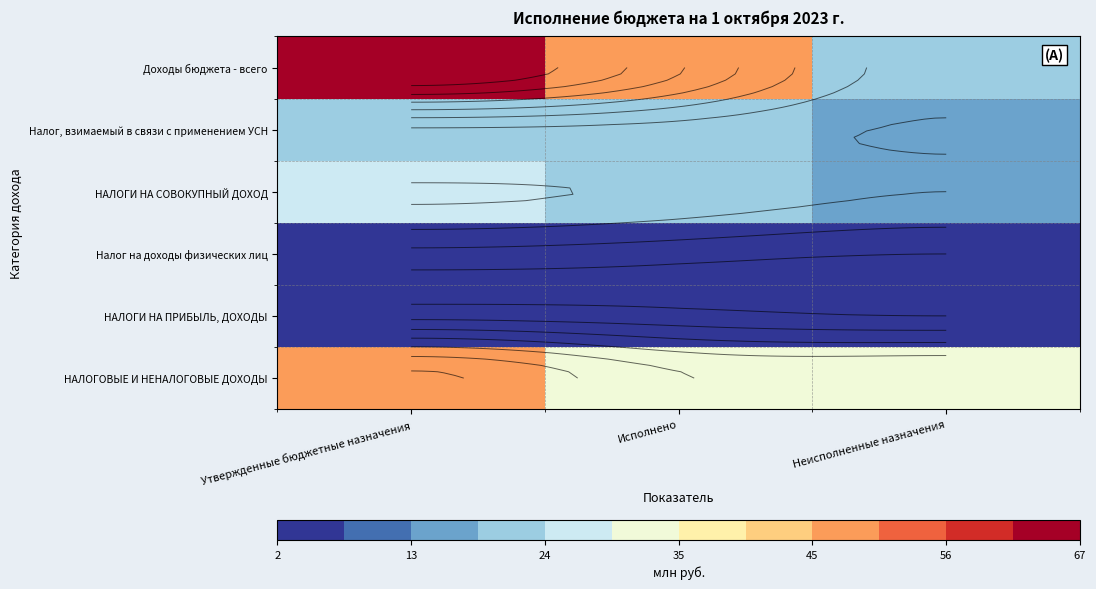

What is the greatest value displayed?

66.9